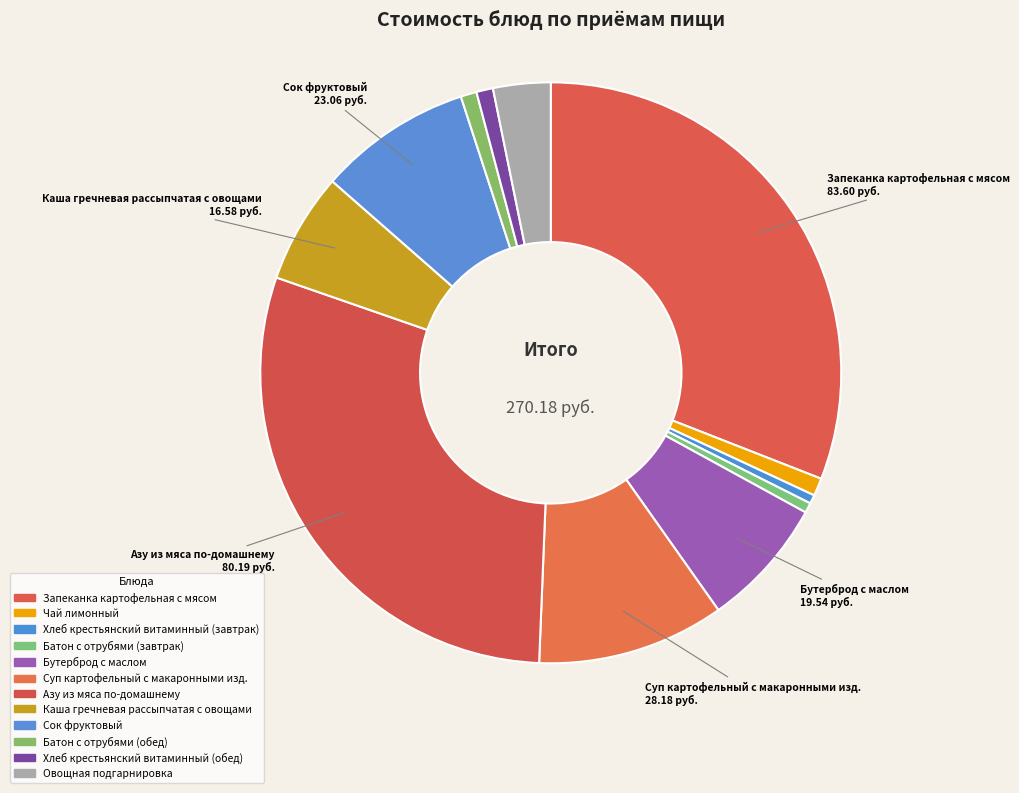

Which slice is the largest?

Запеканка картофельная с мясом